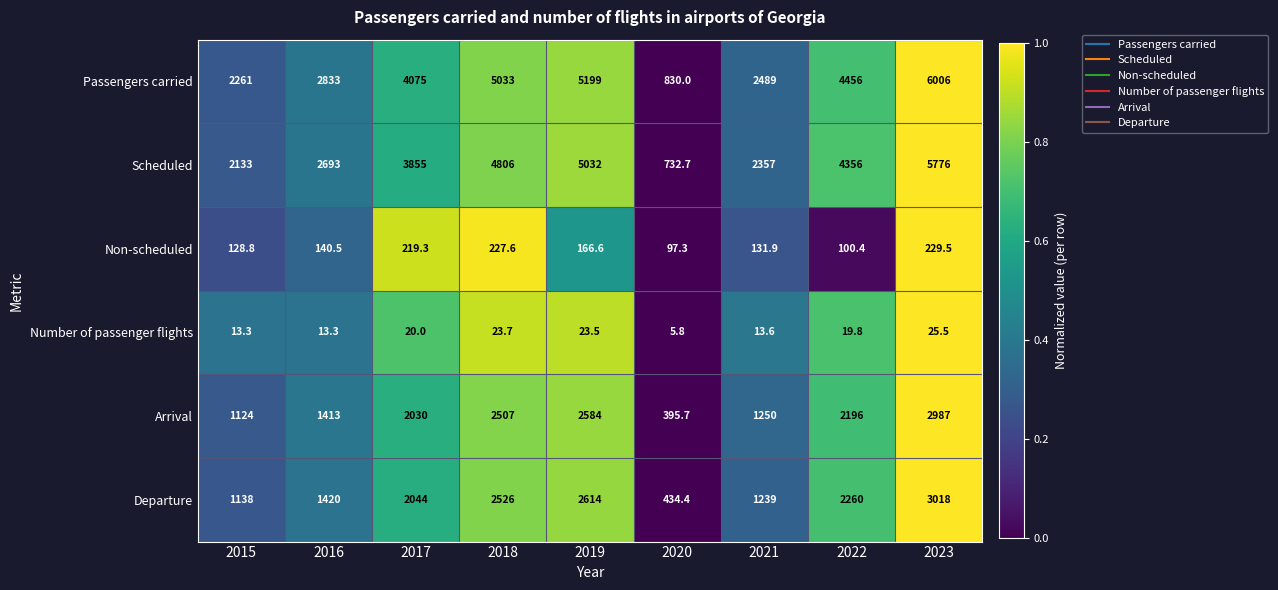

What is the total value across all series at 2023?

18042.0